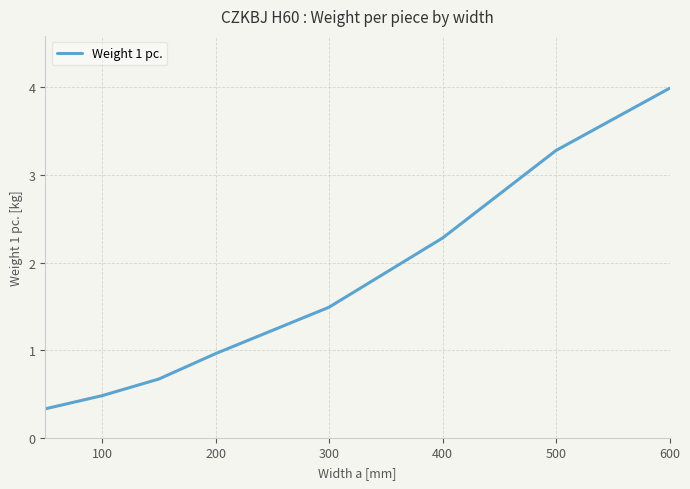

What is the average value?

1.7